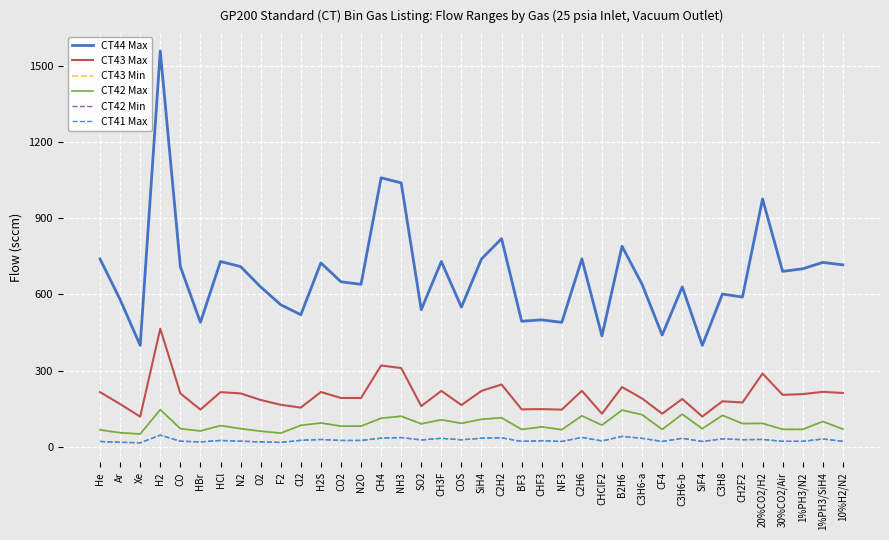

Does the chart display data point markers on the line(s)?

No